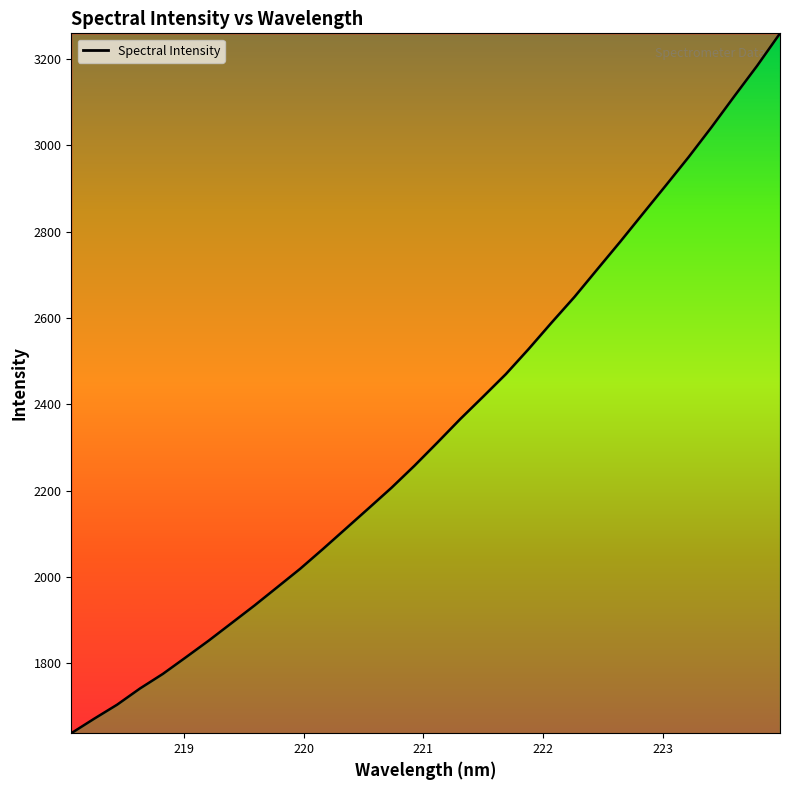

What is the greatest value displayed?

3259.5